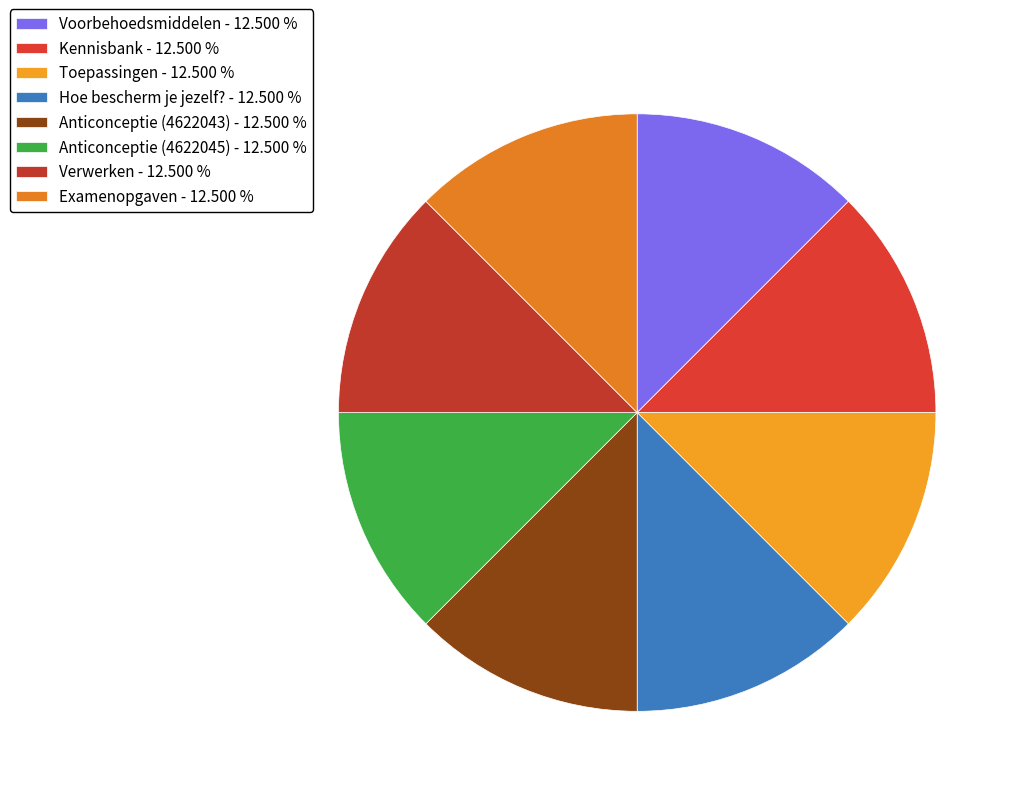

Count the number of slices in the pie.

8